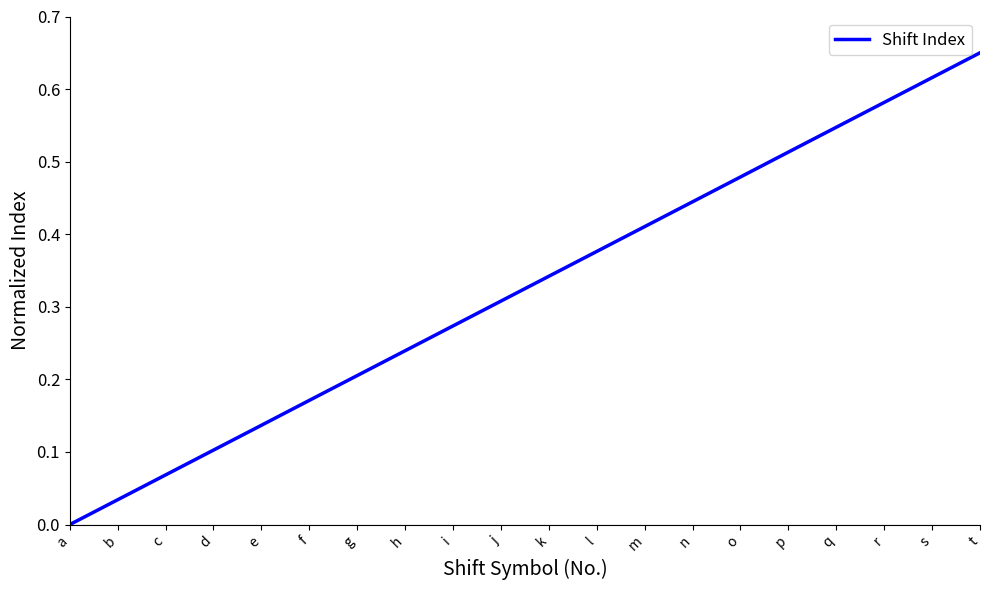

At which label is the value closest to 0?

a